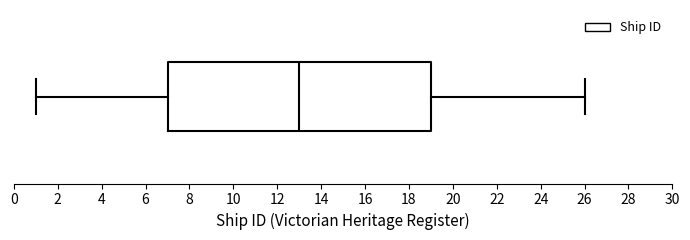

Read this box plot against the x-axis: the position of the median line, the range covered by the box, and the ends of both whiskers. The values are not printed on the chart, so give them approximately, as read against the axis.

median 13, box 7 to 19, whiskers 1 to 26